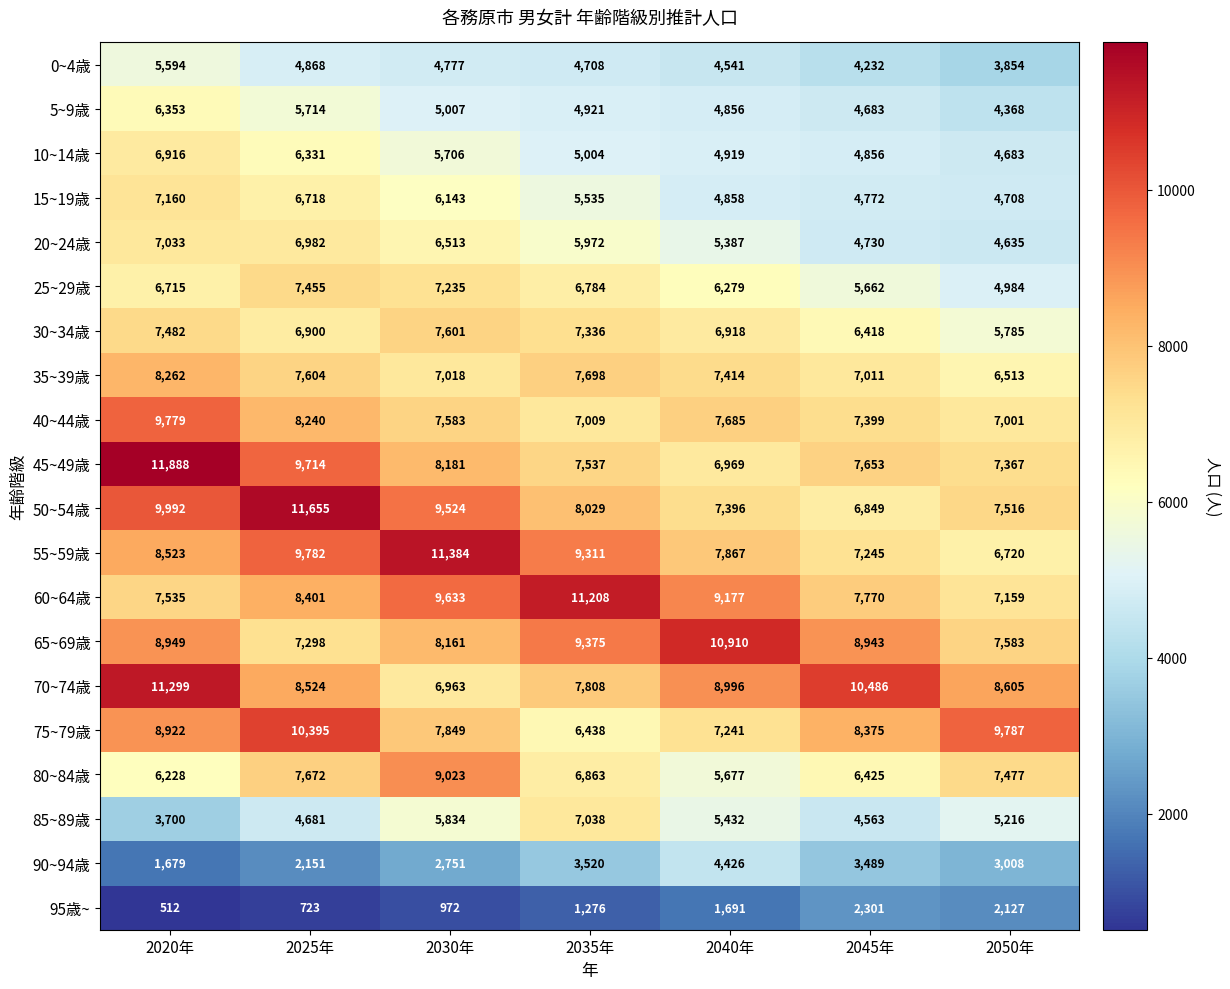

Where does the 5~9歳 series first go above 4921?

2020年